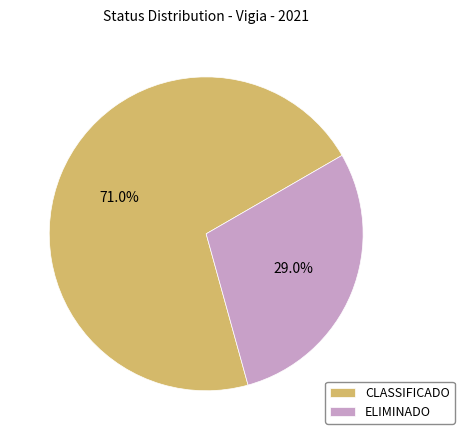

Which slice is the largest?

CLASSIFICADO